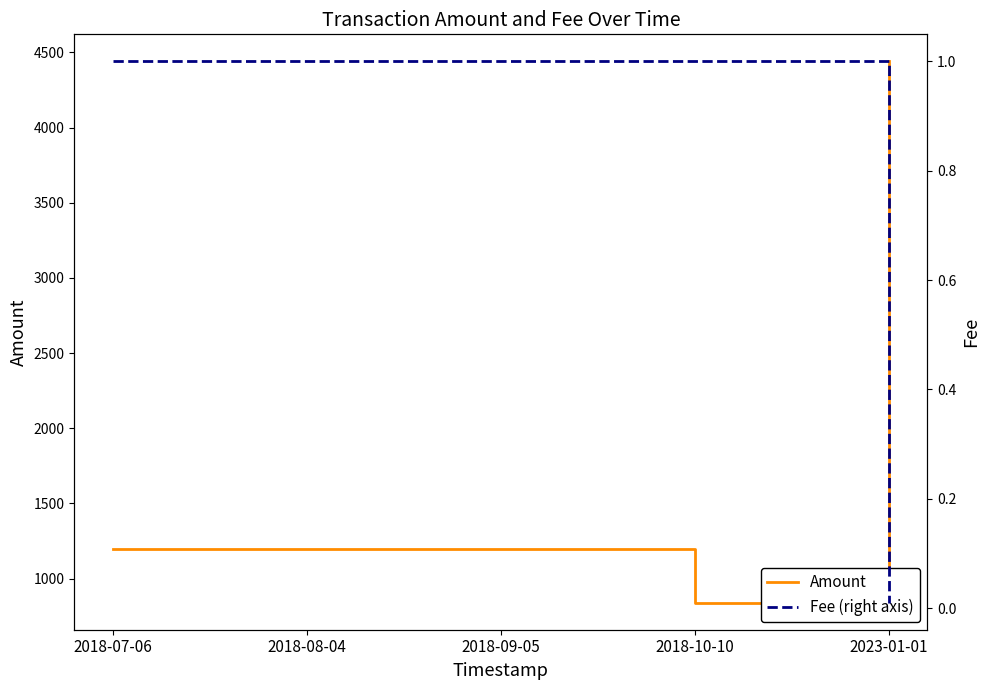

True or false: Amount and Fee (right axis) cross at least once.

False